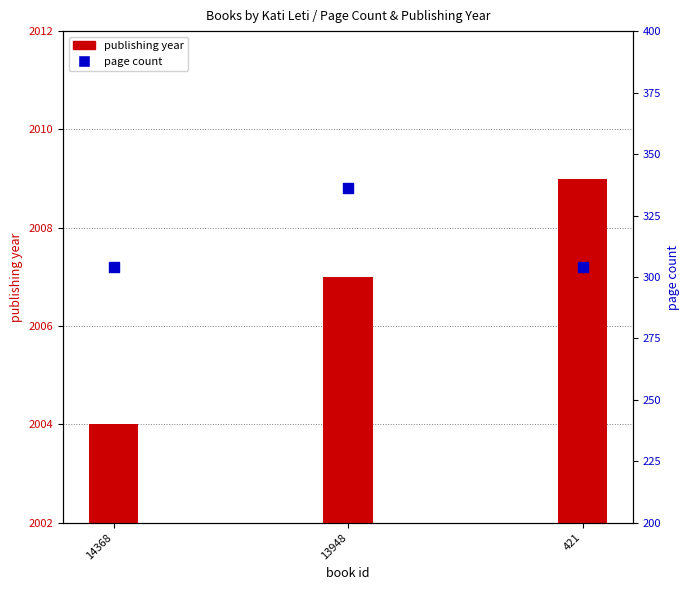

Which series has the largest total across all categories?

publishingYear